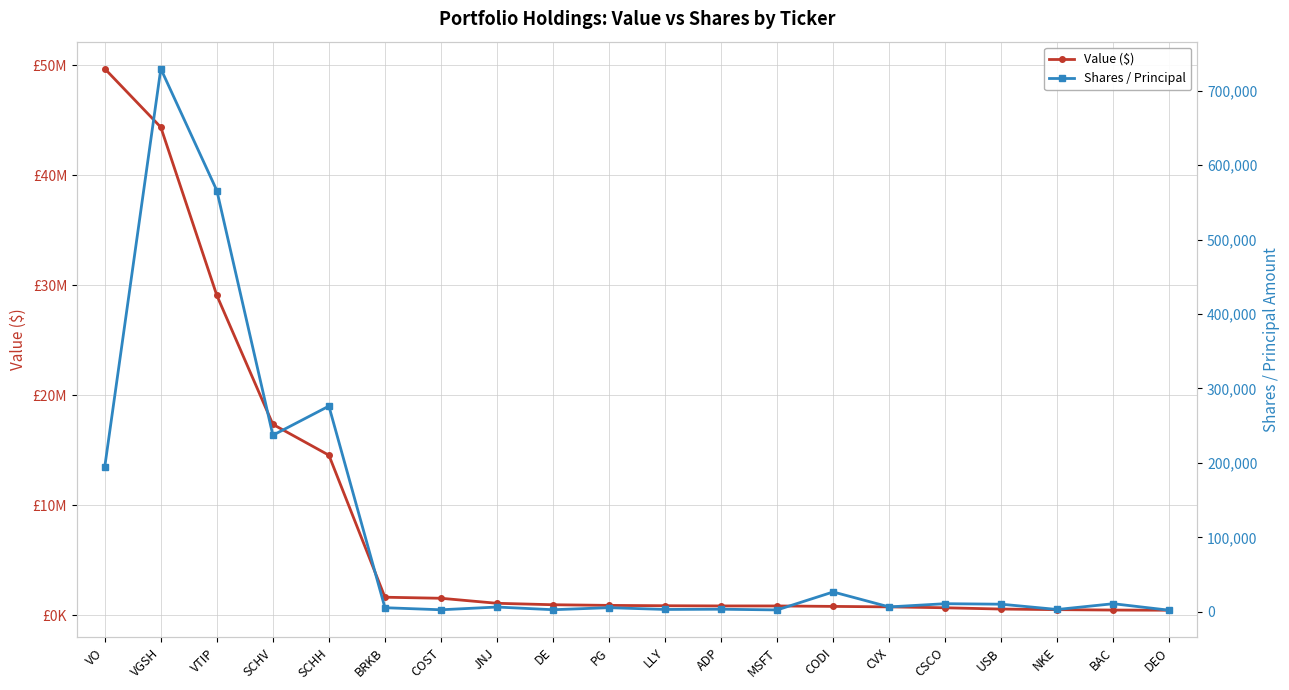

At how many categories does at least one series exceed 34444161?

2